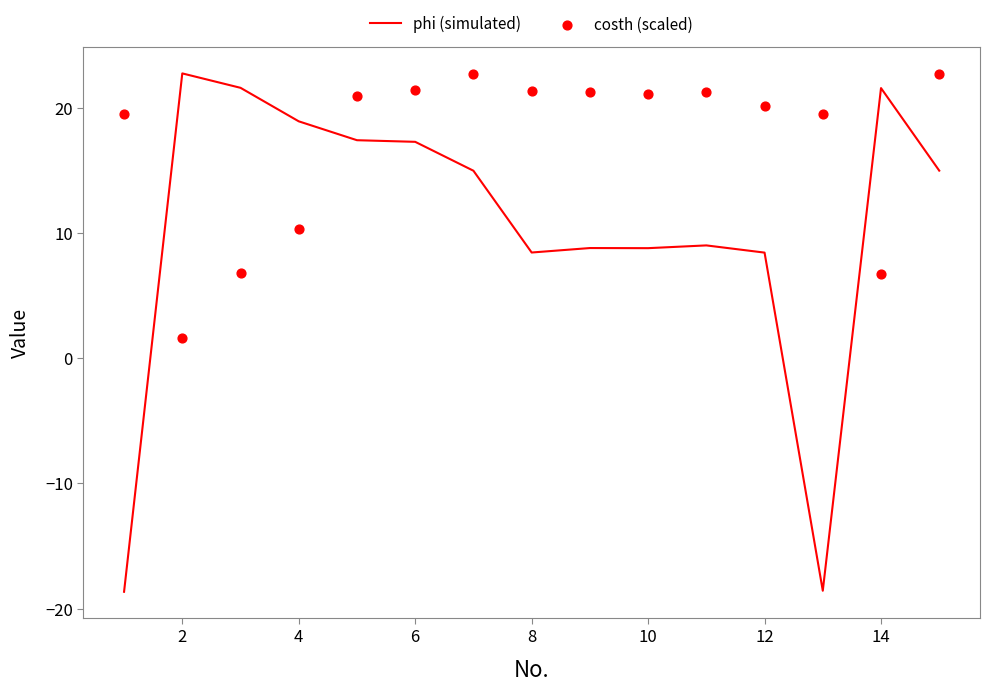

Which series contains the highest Y value?

phi (simulated)